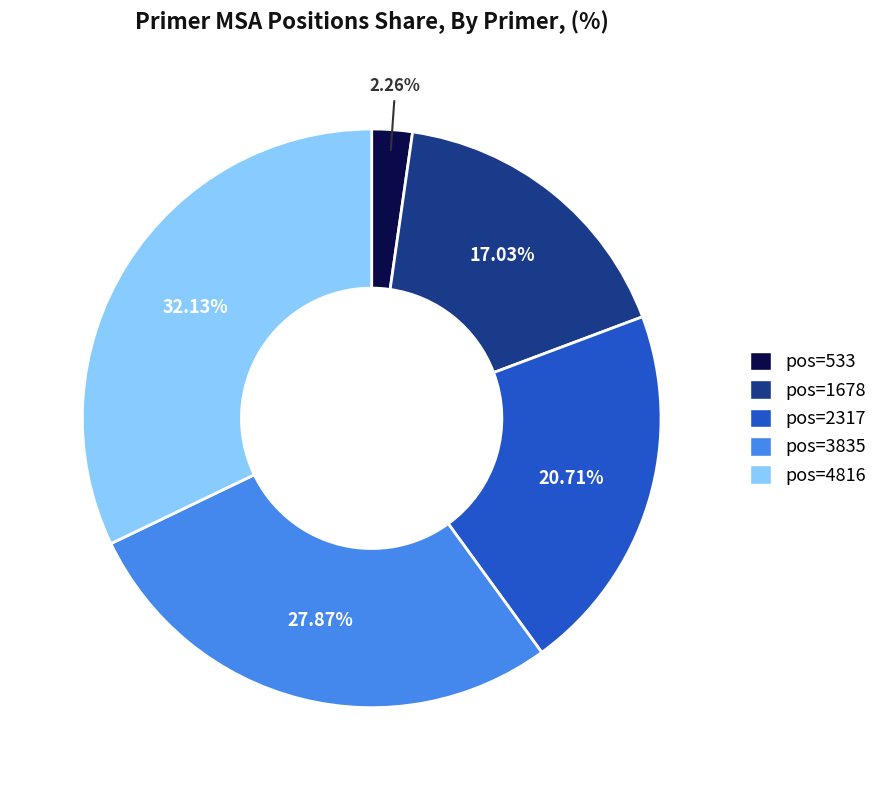

To the nearest percent, what percentage of the pie is pos=1678?

17%